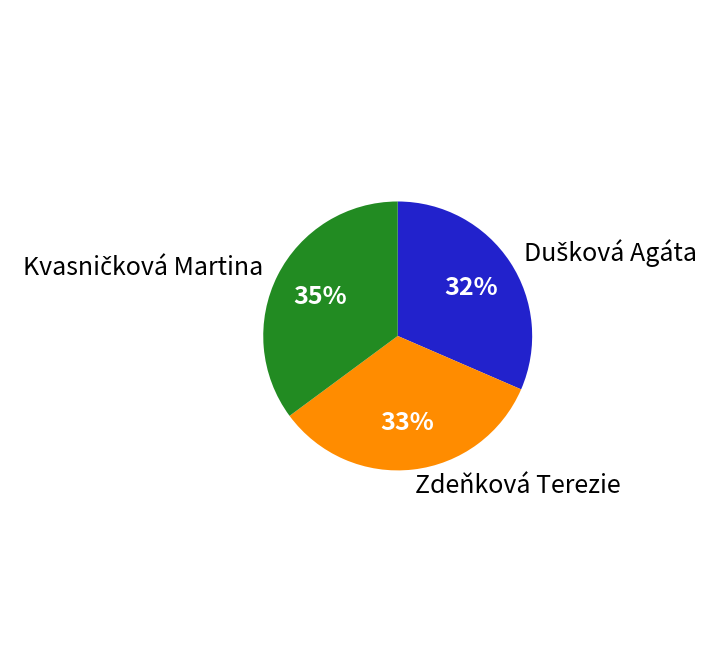

To the nearest percent, what is the average slice percentage?

33%